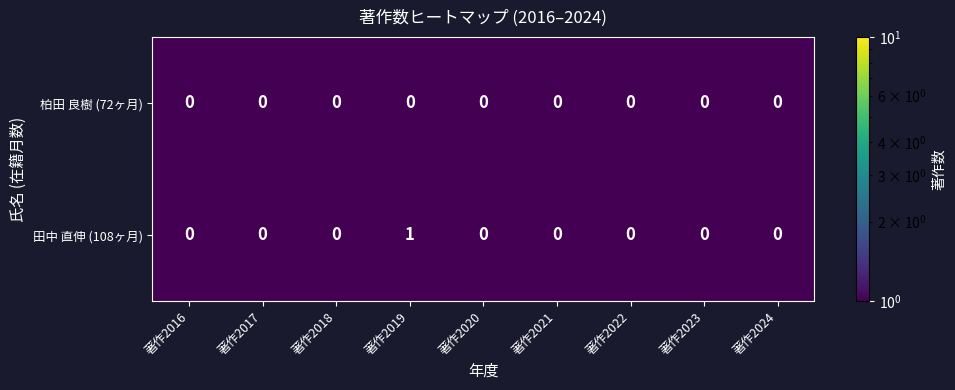

Reading left to right, extract all data points from this chart.

柏田 良樹 (72ヶ月): 0	0	0	0	0	0	0	0	0
田中 直伸 (108ヶ月): 0	0	0	1	0	0	0	0	0